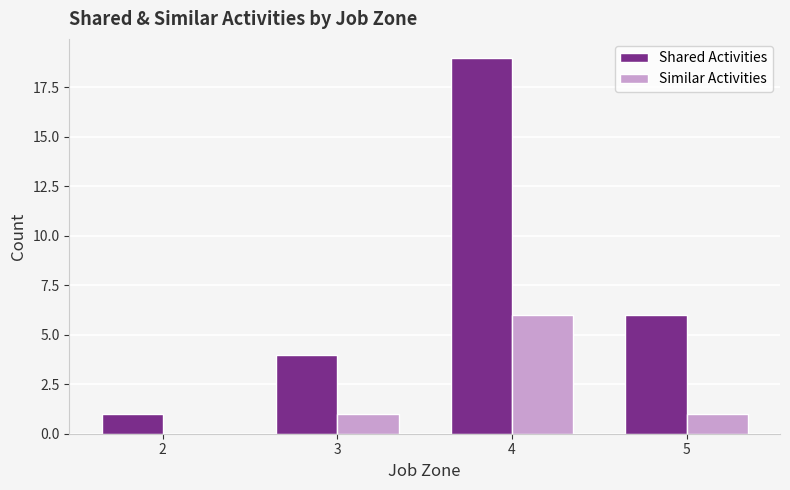

What is the sum of all Similar Activities values?

8